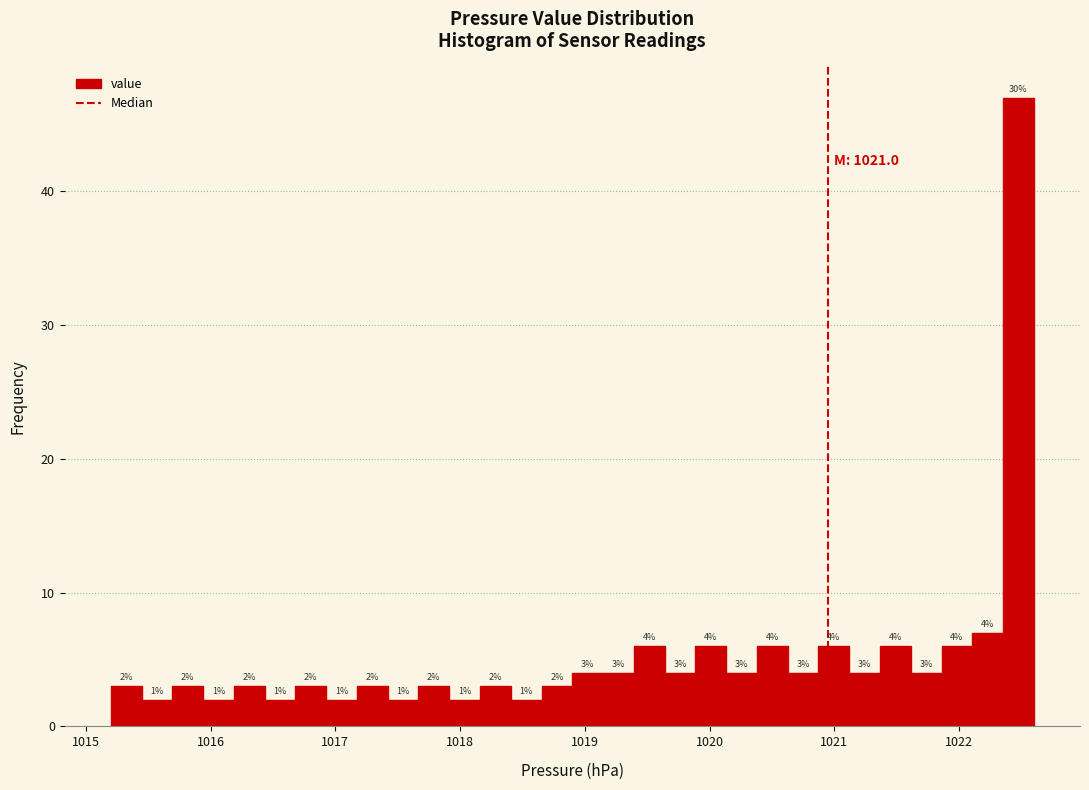

Read against the x-axis, roughly where is the centre of the tallest bar?

1022.5